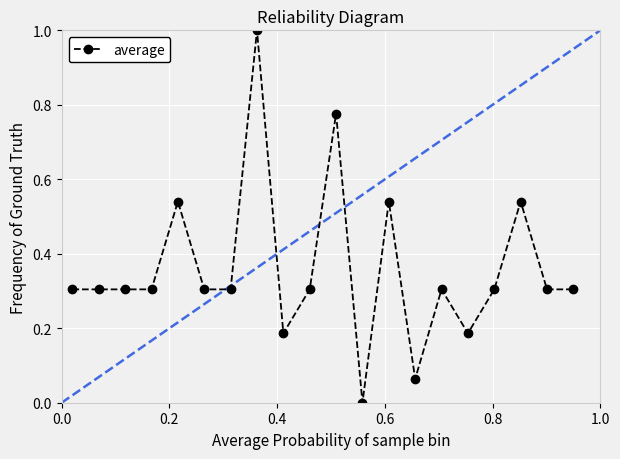

What is the sum of all values?

7.2